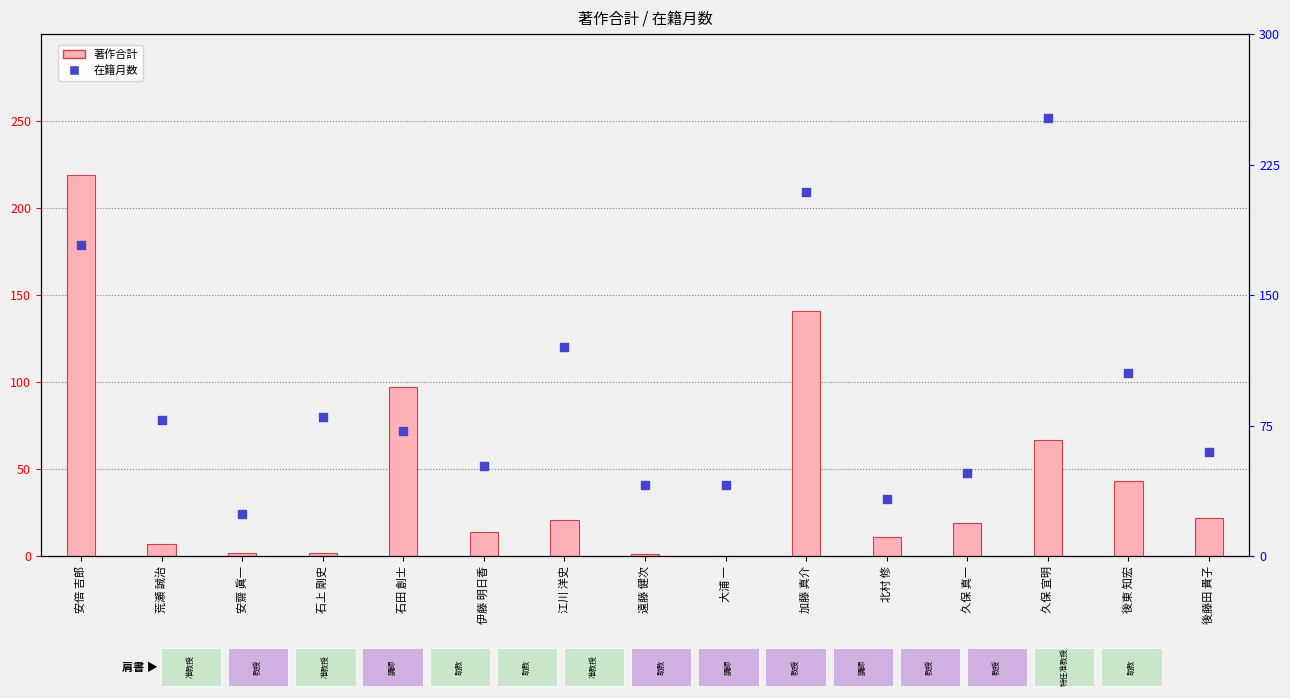

What is the total value across all series at 遠藤 健次?

42